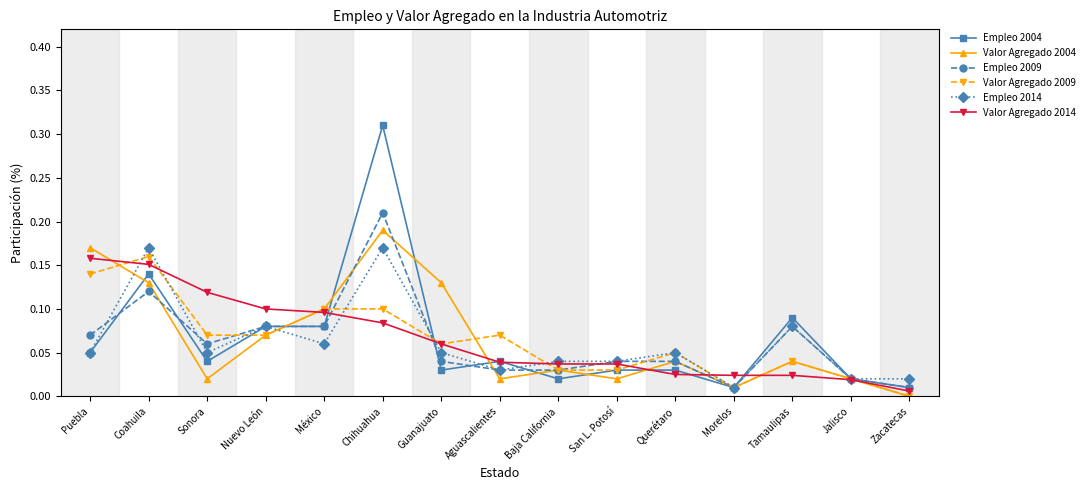

At which category is the sum across all series the highest?

Chihuahua